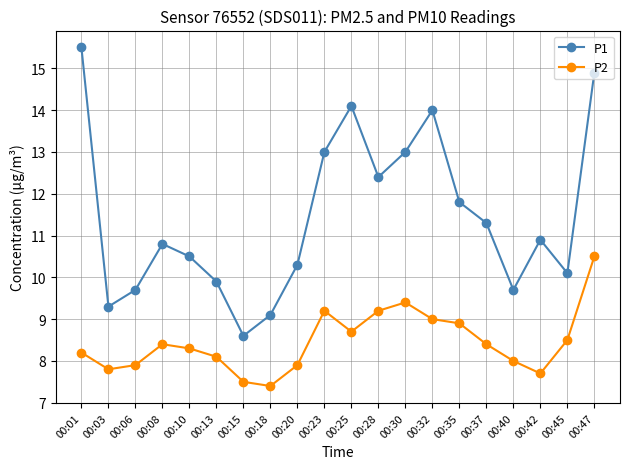

What is the difference between the maximum and second lowest values in the P2 series?

3.0